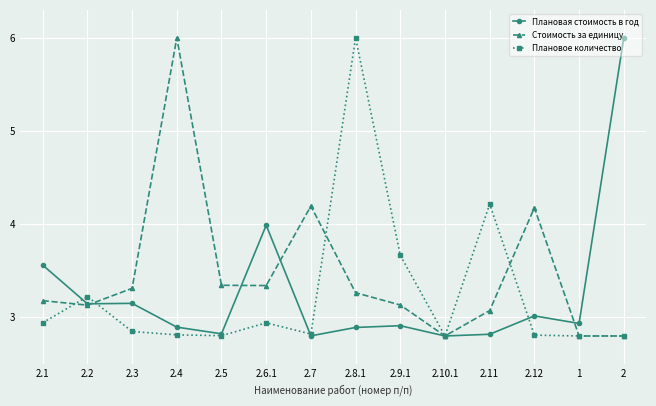

What is the maximum value shown in the chart?

6.0